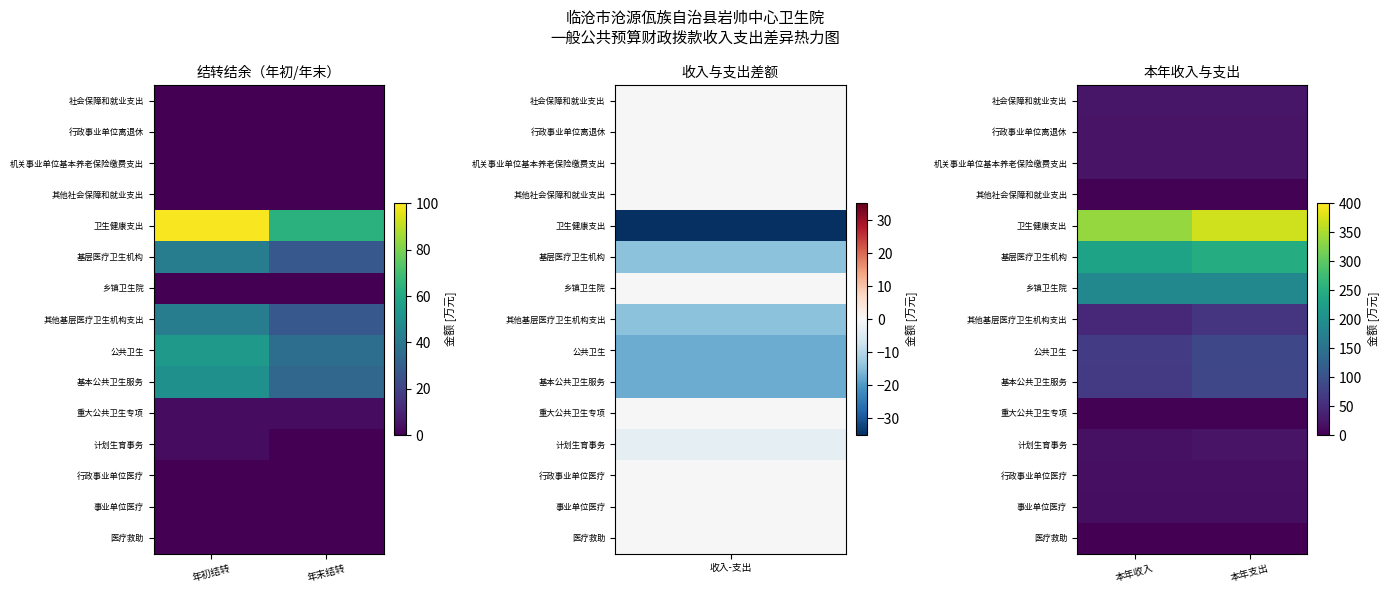

What is the sum of all 其他基层医疗卫生机构支出 values?

107.8